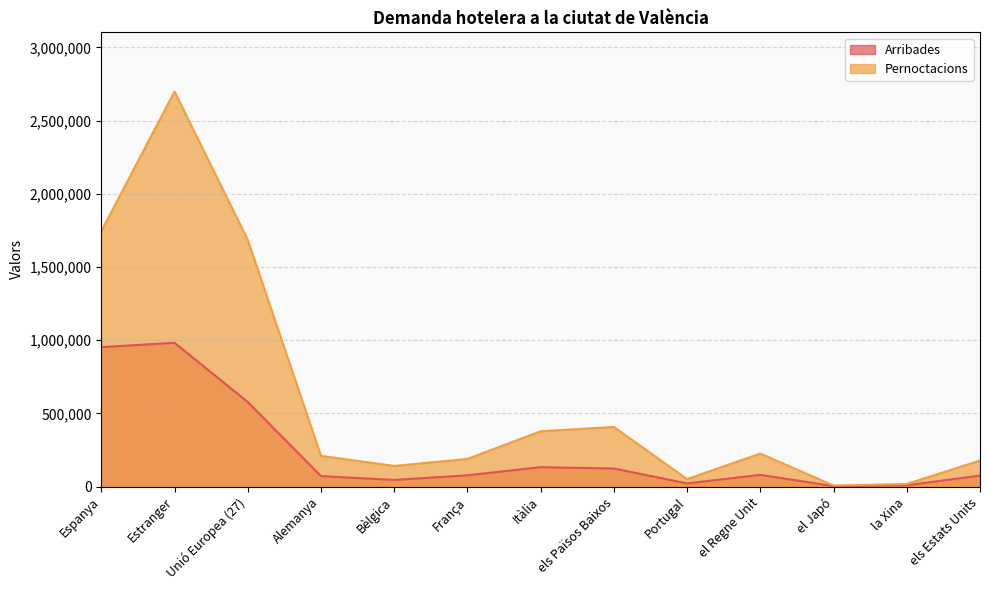

List the labels in order of Arribades value, largest first.

Estranger, Espanya, Unió Europea (27), Itàlia, els Països Baixos, el Regne Unit, França, els Estats Units, Alemanya, Bèlgica, Portugal, la Xina, el Japó